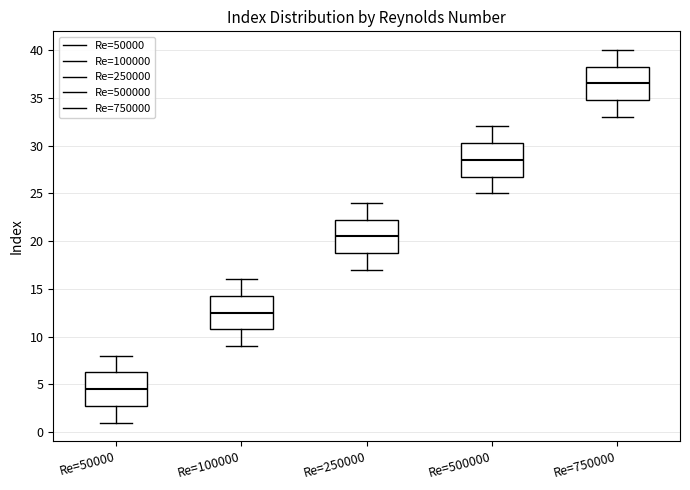

Reading left to right, read every box against the y-axis: the position of its median line, the range the box covers, and the ends of its whiskers. The values are not printed on the chart, so give them approximately, as read against the axis.

Re=50000: median 4.5, box 3.0 to 6.5, whiskers 1.0 to 8.0
Re=100000: median 12.5, box 11.0 to 14.5, whiskers 9.0 to 16.0
Re=250000: median 20.5, box 19.0 to 22.5, whiskers 17.0 to 24.0
Re=500000: median 28.5, box 27.0 to 30.5, whiskers 25.0 to 32.0
Re=750000: median 36.5, box 35.0 to 38.5, whiskers 33.0 to 40.0